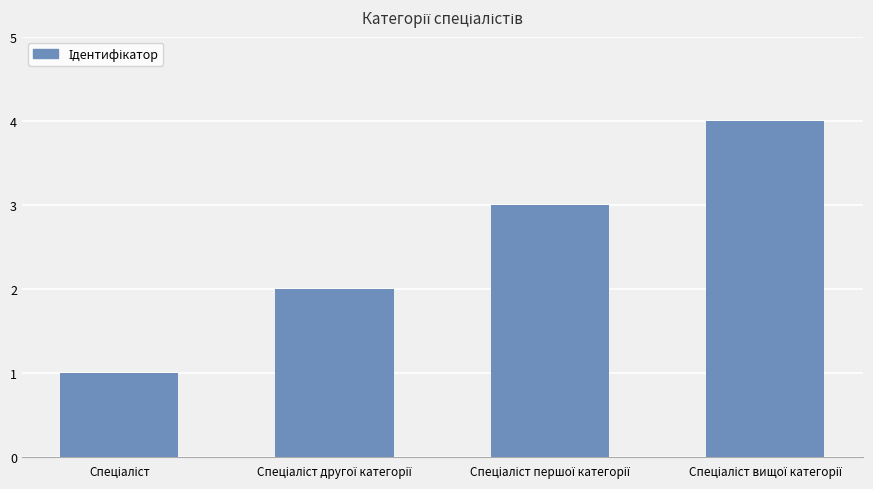

What is the greatest value displayed?

4